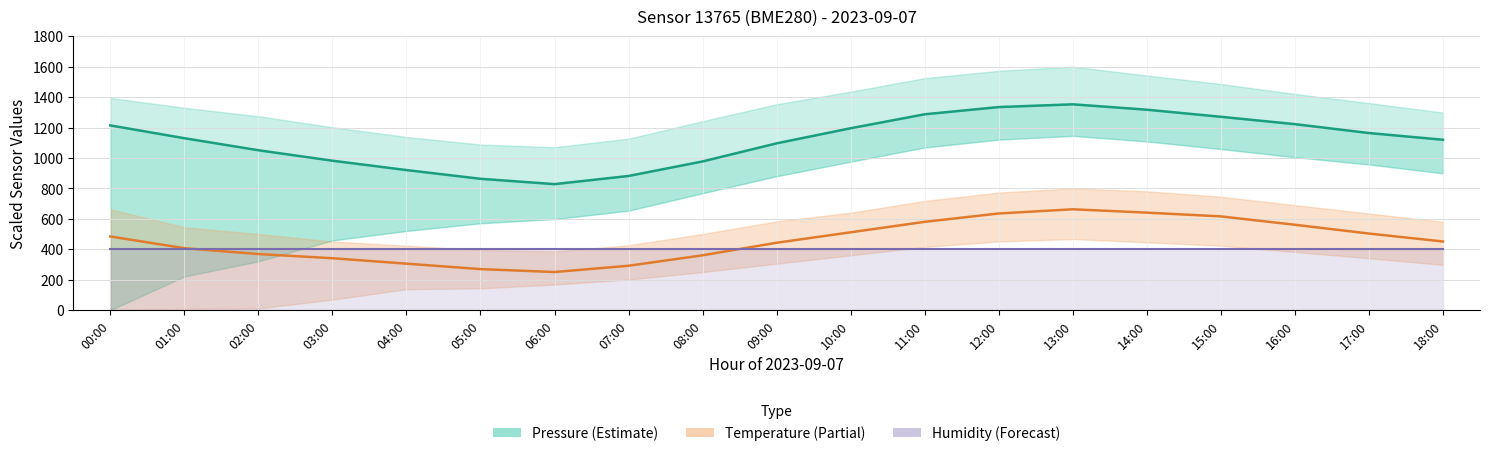

Which category has the highest value across all series?

13:00